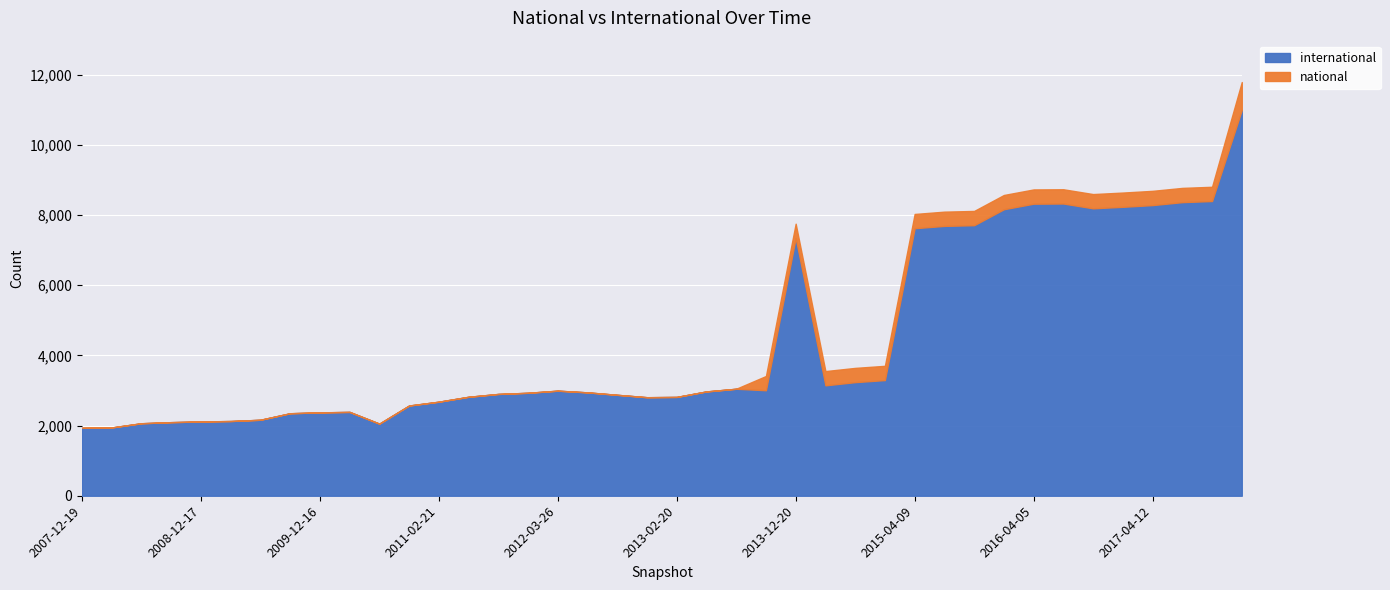

True or false: national has more than 0 points higher than both neighbors.

False